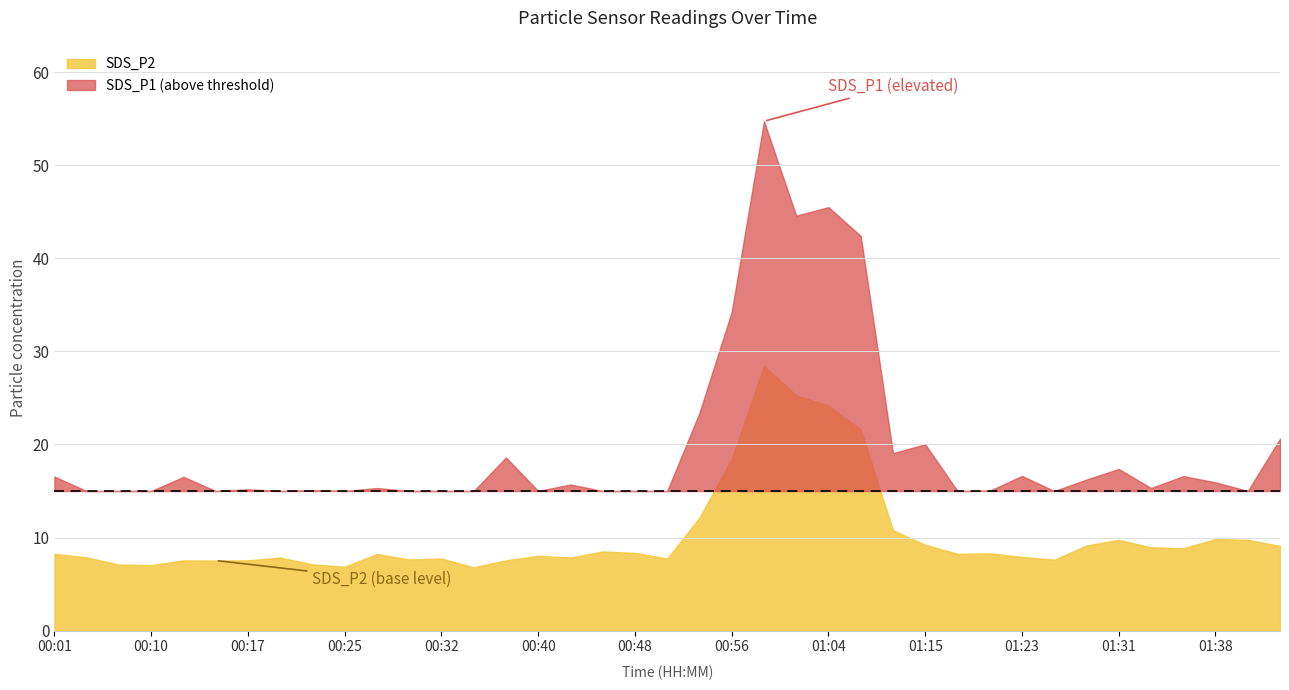

How many lines are shown in the chart?

2